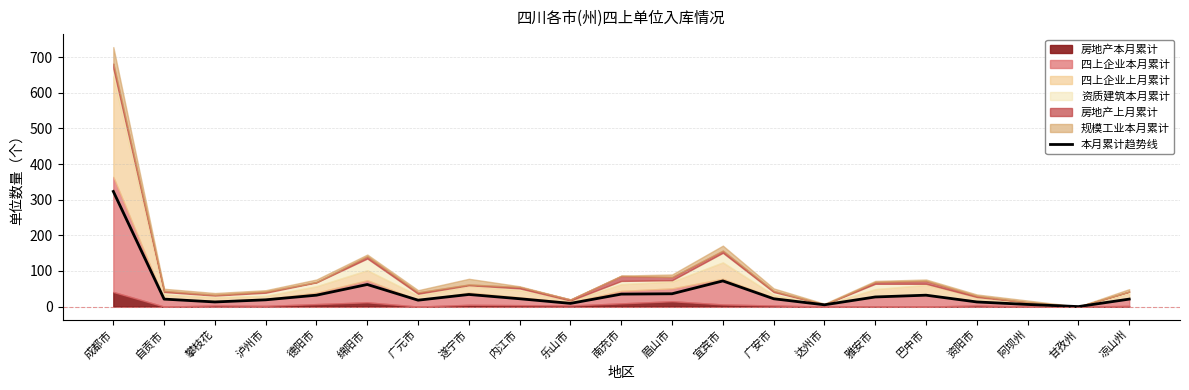

The value at 南充市 is 20. True or false?

False